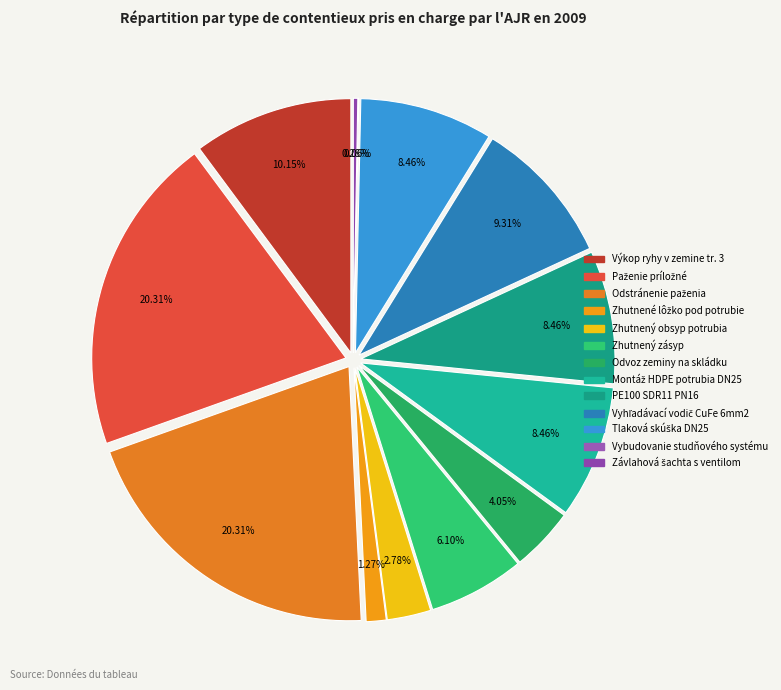

Rank the categories by value from lowest to highest.

Vybudovanie studňového systému, Závlahová šachta s ventilom, Zhutnené lôžko pod potrubie, Zhutnený obsyp potrubia, Odvoz zeminy ma skládku do 5km, Zhutnený zásyp, Montáž HDPE potrubia DN25, PE100 SDR11 PN16, Tlaková skúška DN25, Vyhľadávací vodič CuFe 6mm2, Výkop ryhy v zemine tr. 3, Paženie príložné, Odstránenie paženia